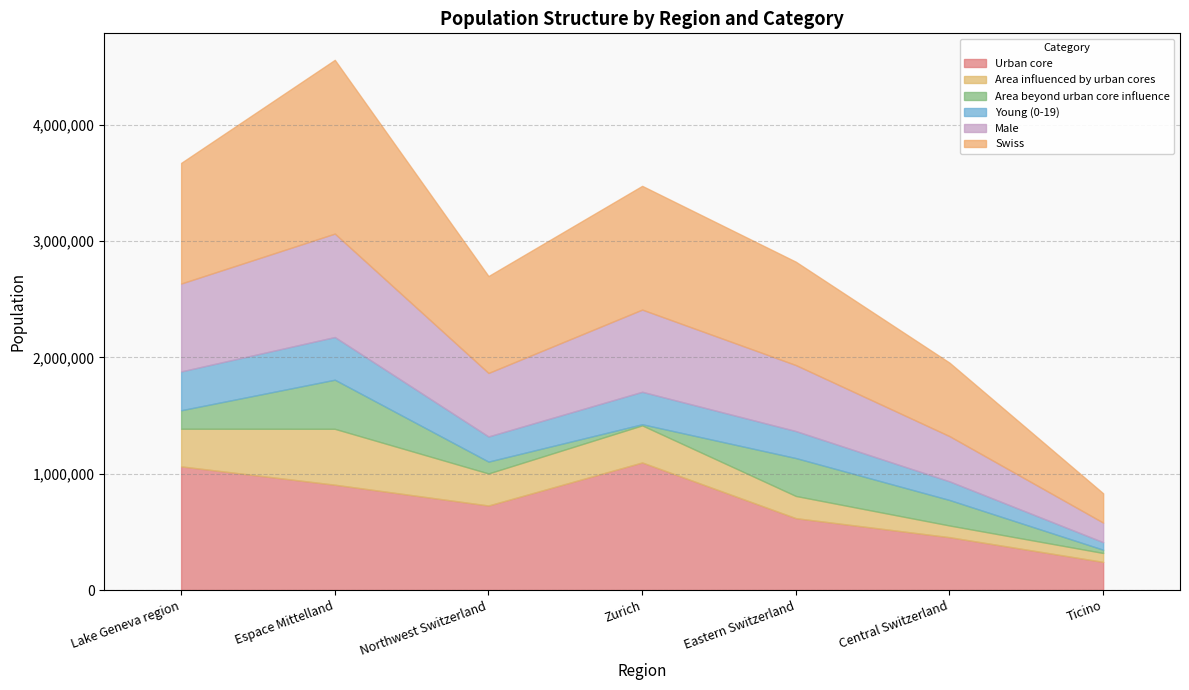

At how many categories does at least one series exceed 320677?

6